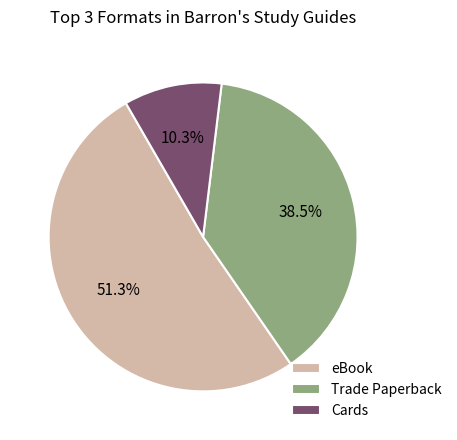

True or false: Cards accounts for 1% of the total.

False